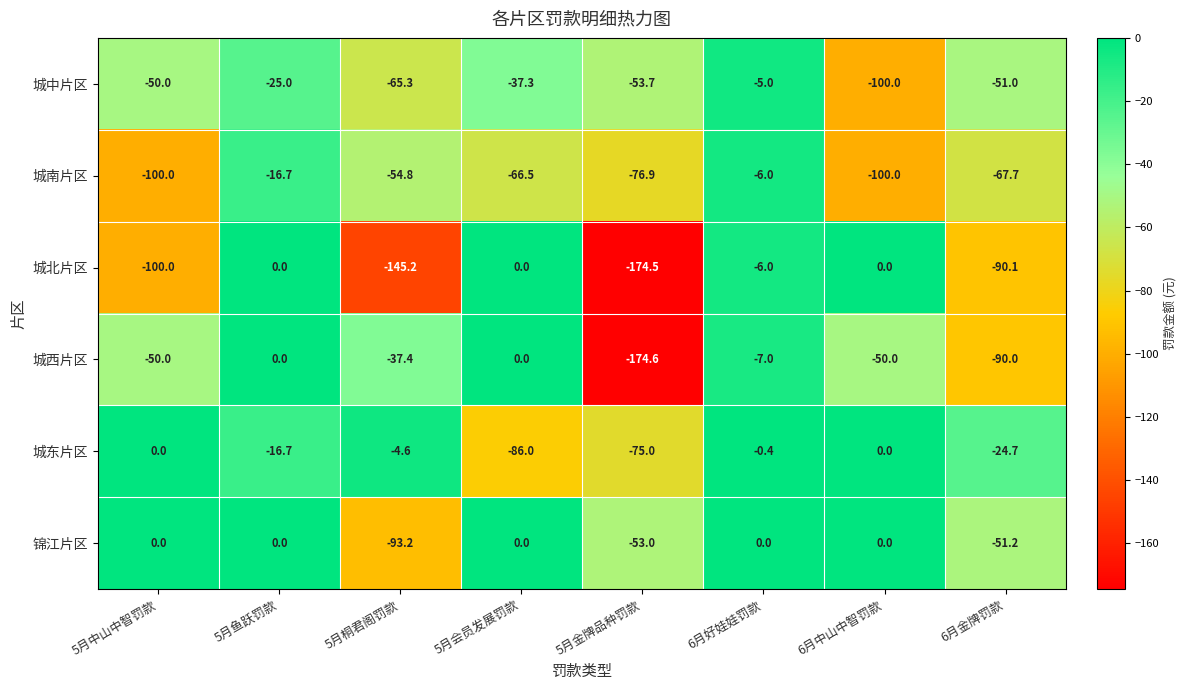

Is it true that 城西片区 equals 0.0 at 5月鱼跃罚款?

True